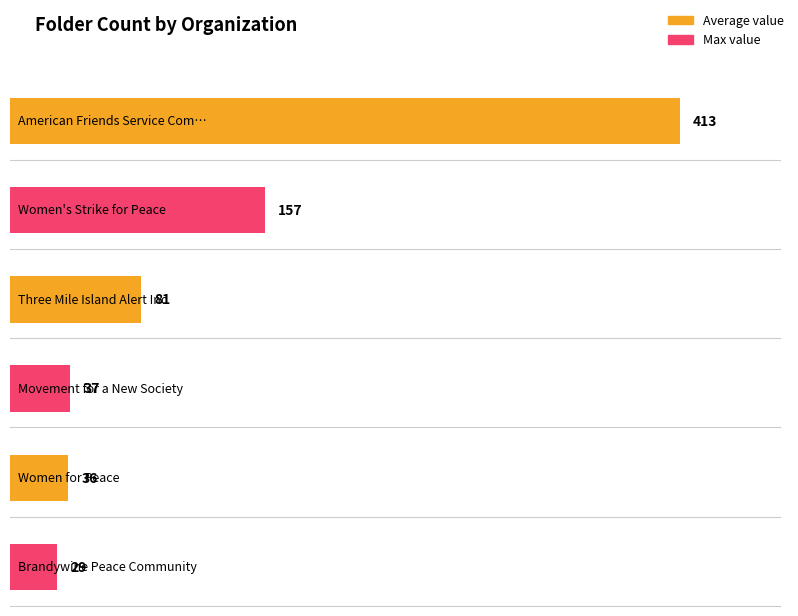

Approximately how many times larger is the value at Movement for a New Society compared to Three Mile Island Alert Inc?

0.5